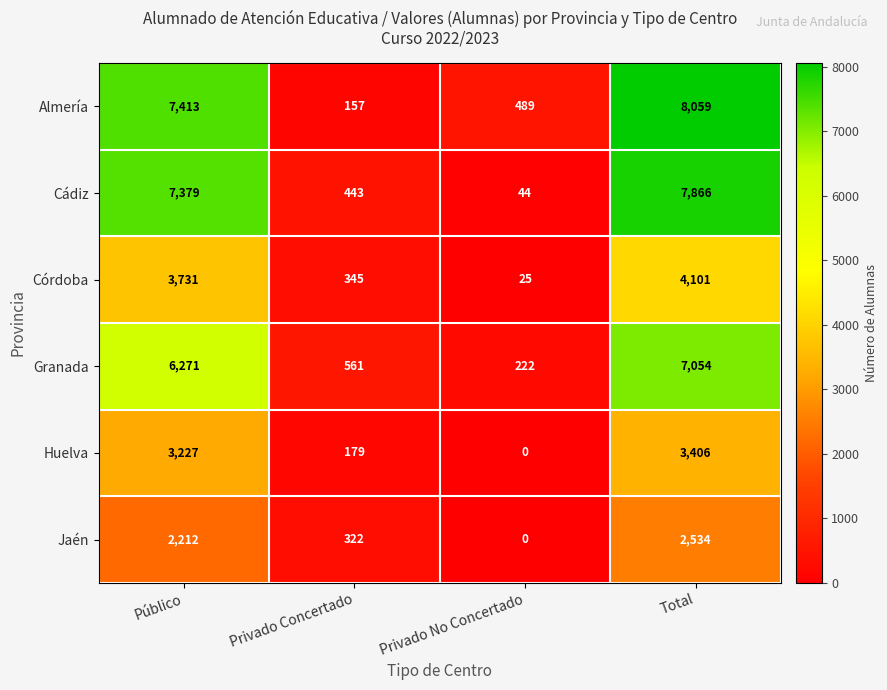

At how many categories does at least one series exceed 3602?

2